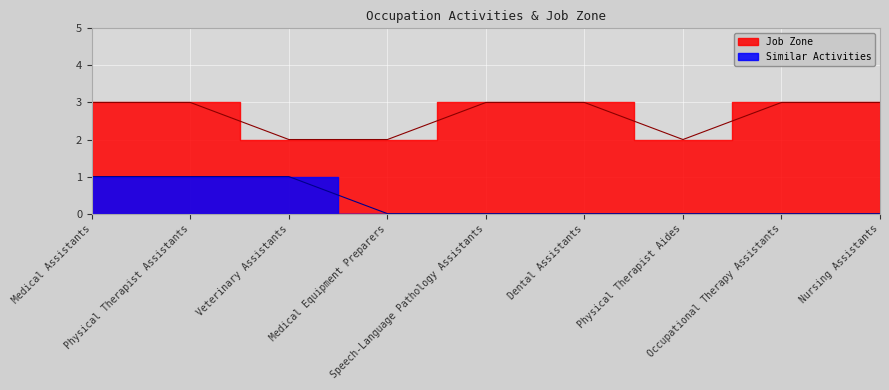

Is it true that Job Zone equals 1 at Physical Therapist Aides?

False